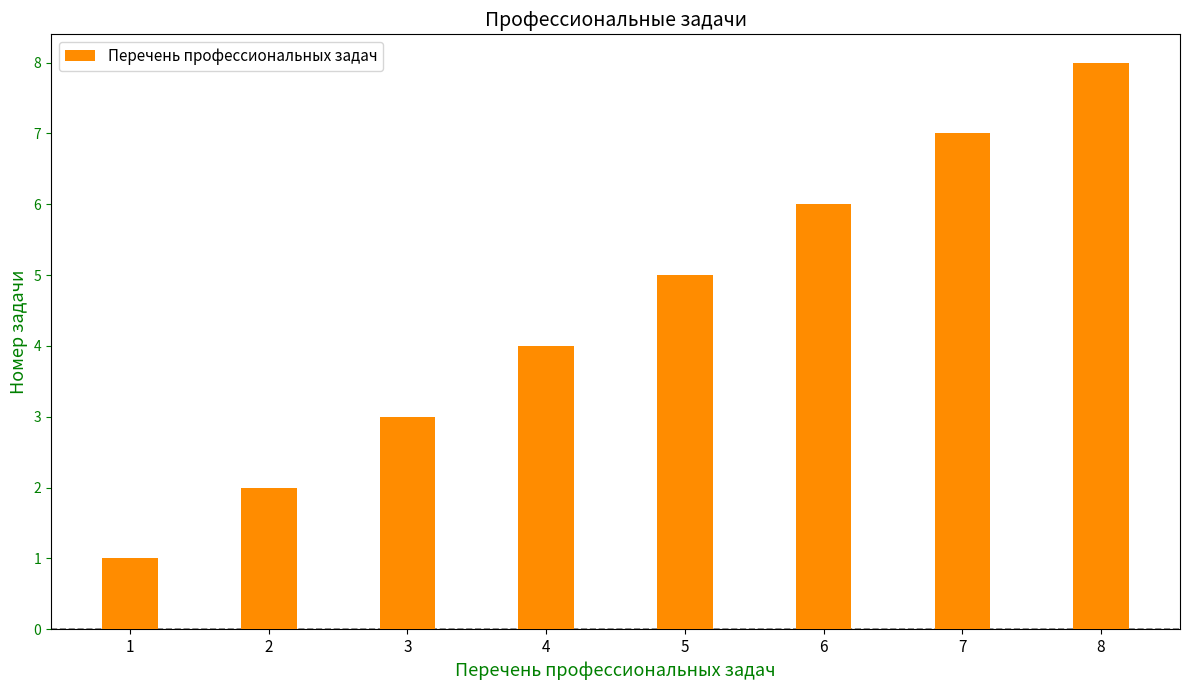

What is the smallest value displayed?

1